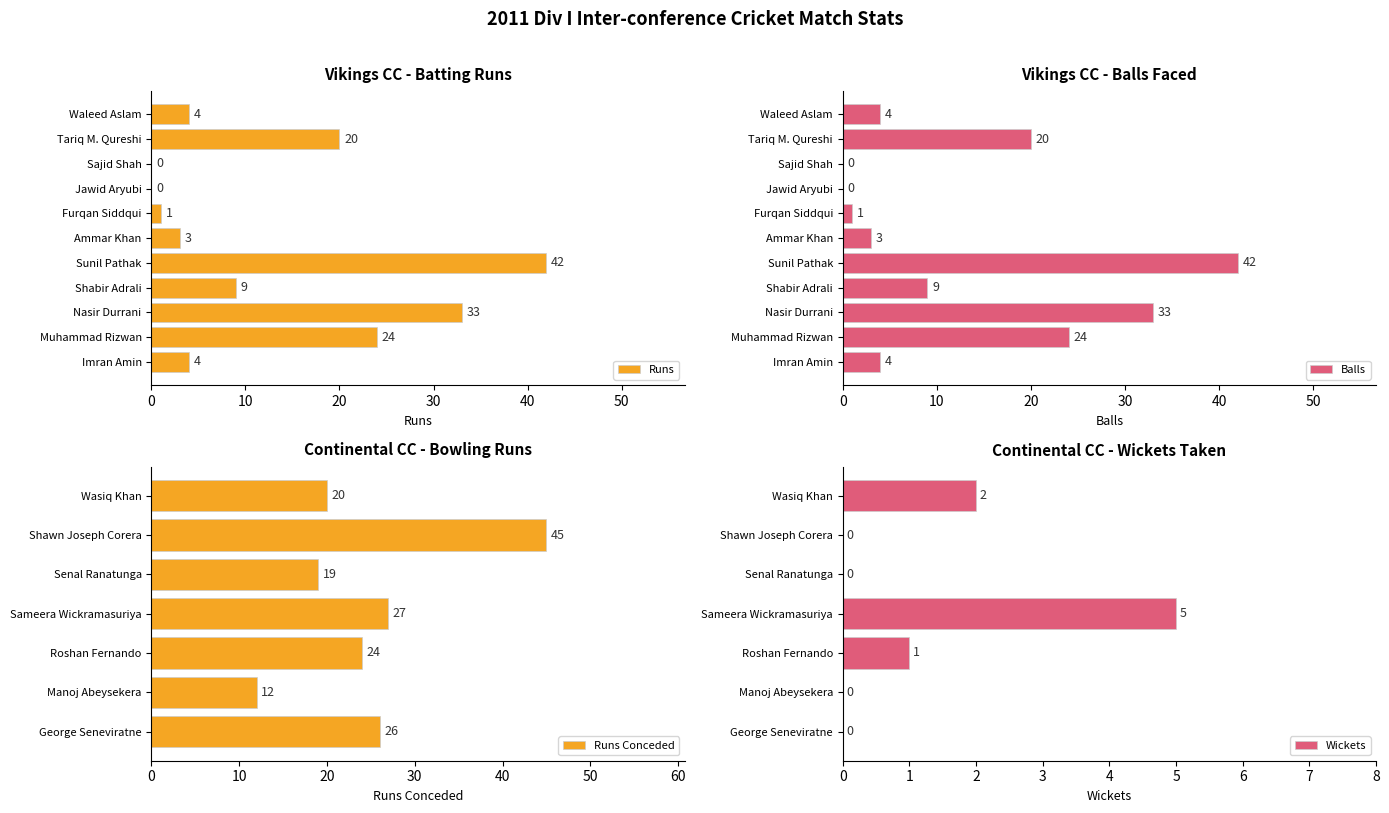

What is the average value of the Balls series?

13